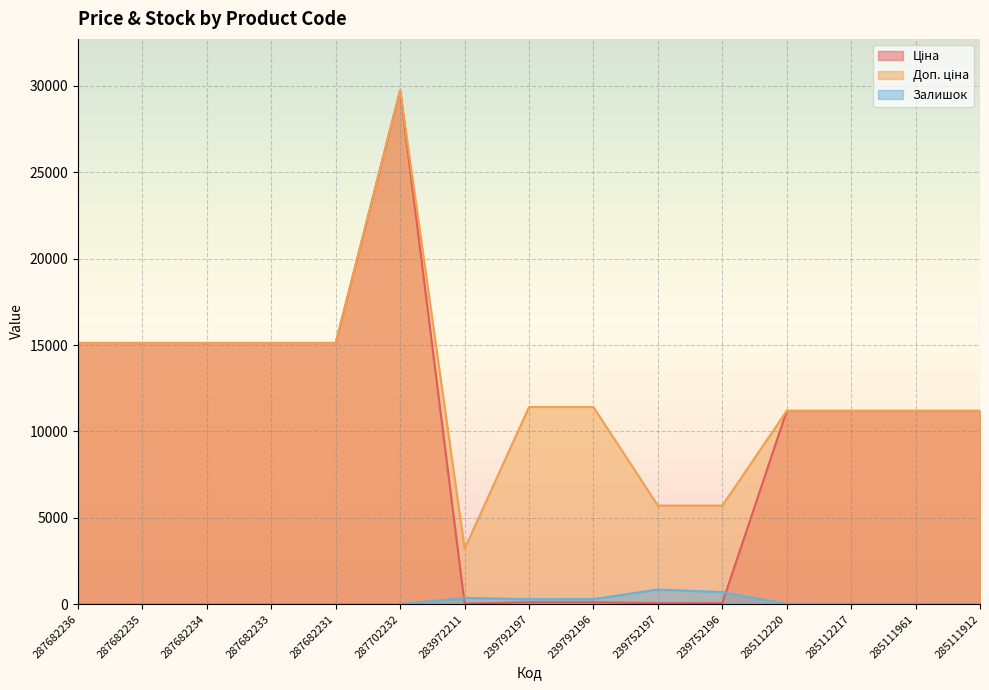

How many data points in Залишок are above 17?

5